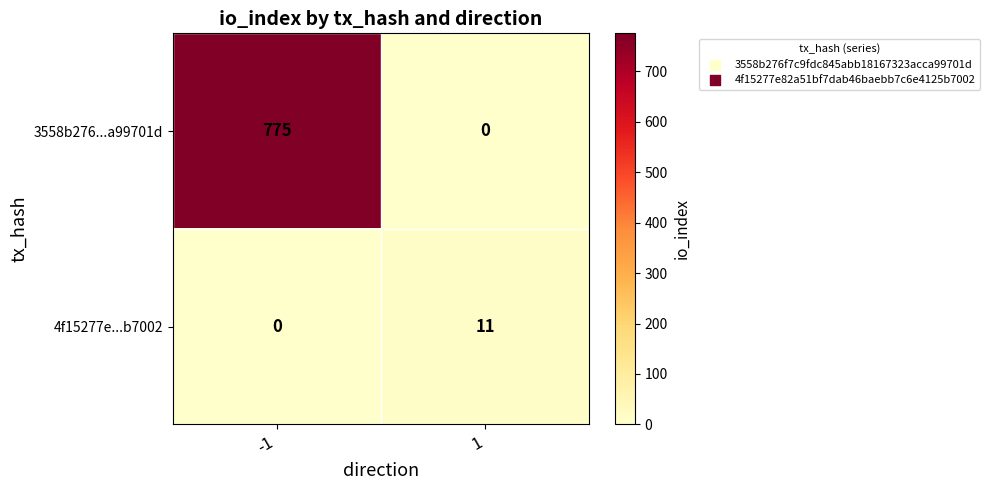

What is the difference between the maximum and minimum values in the 3558b276...a99701d series?

775